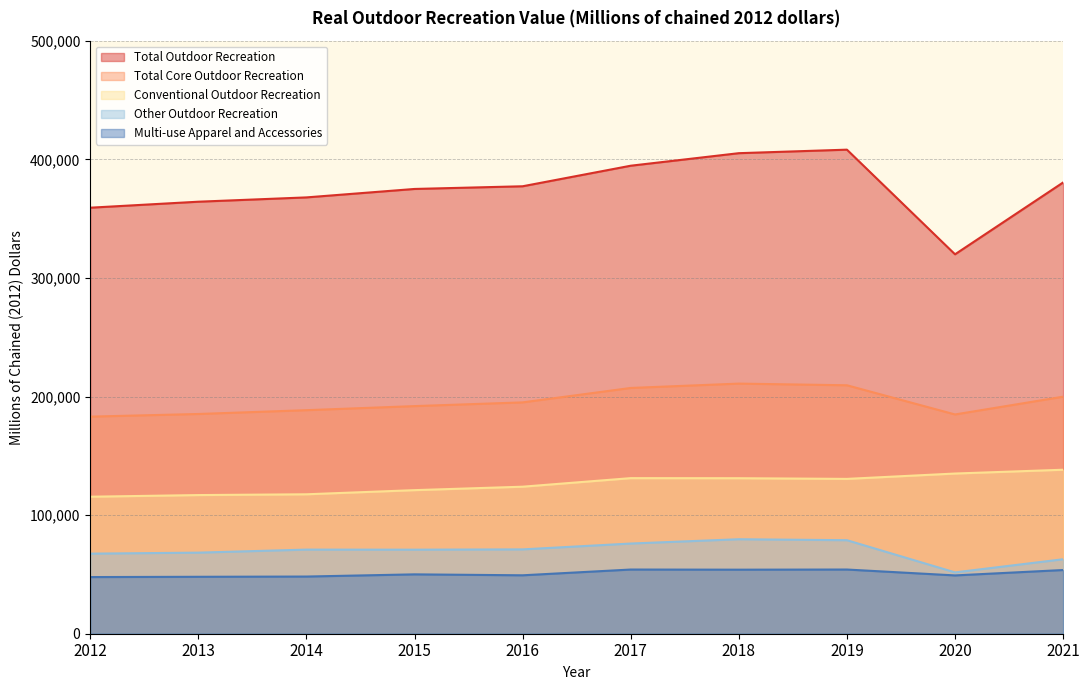

At 2021, list the series in order from smallest to largest.

Multi-use Apparel and Accessories, Other Outdoor Recreation, Conventional Outdoor Recreation, Total Core Outdoor Recreation, Total Outdoor Recreation